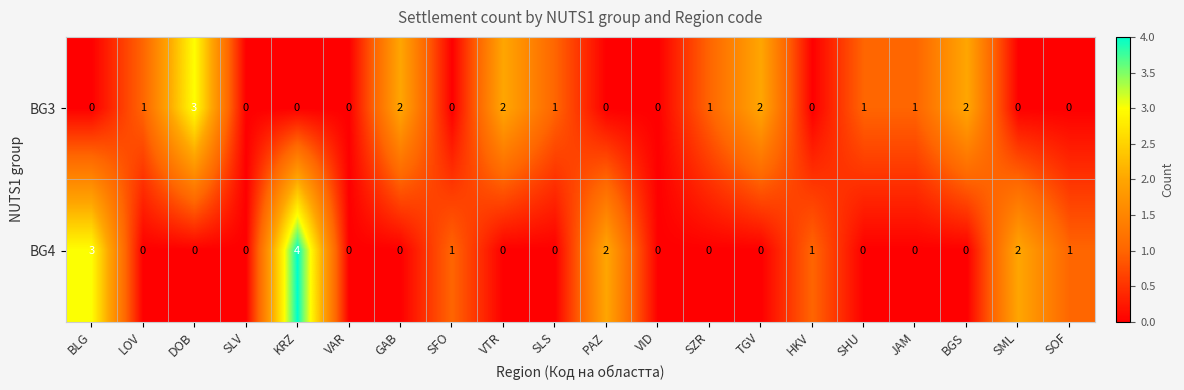

Which category has the highest value across all series?

KRZ